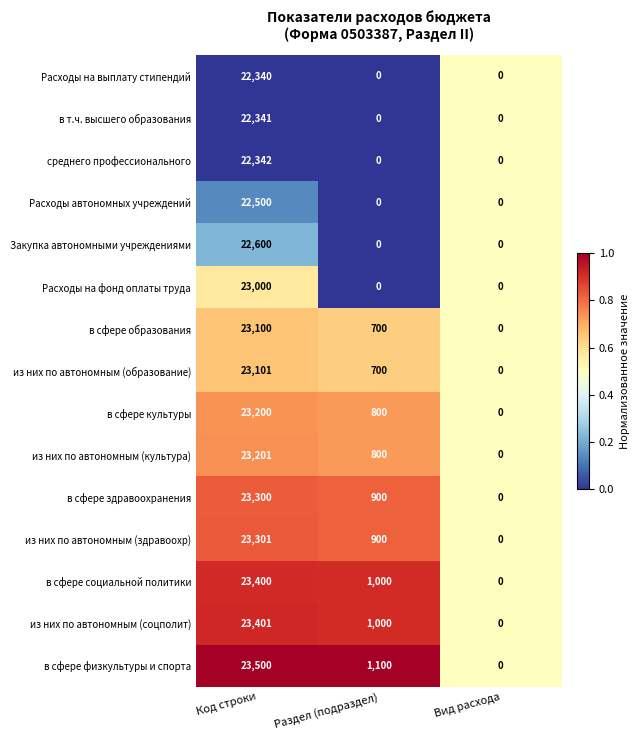

At which label does в сфере культуры first exceed 800?

Код строки